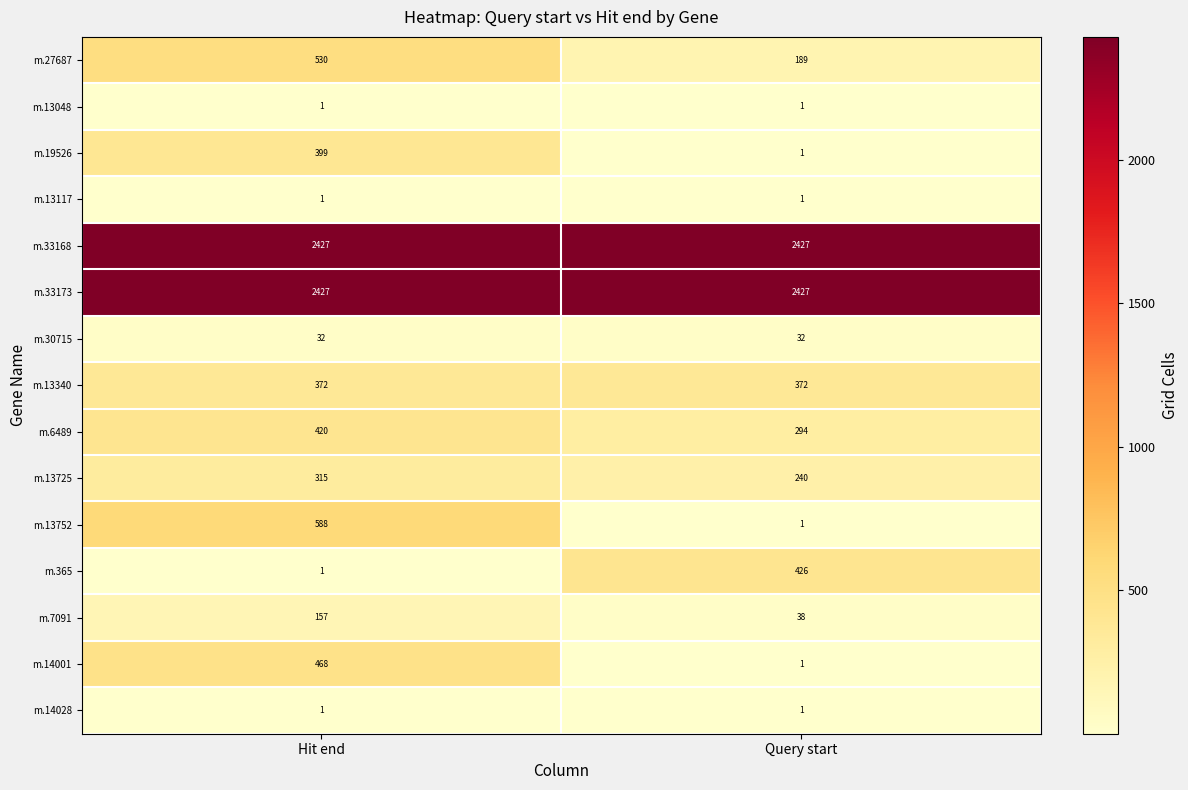

At which category is the sum across all series the highest?

Hit end